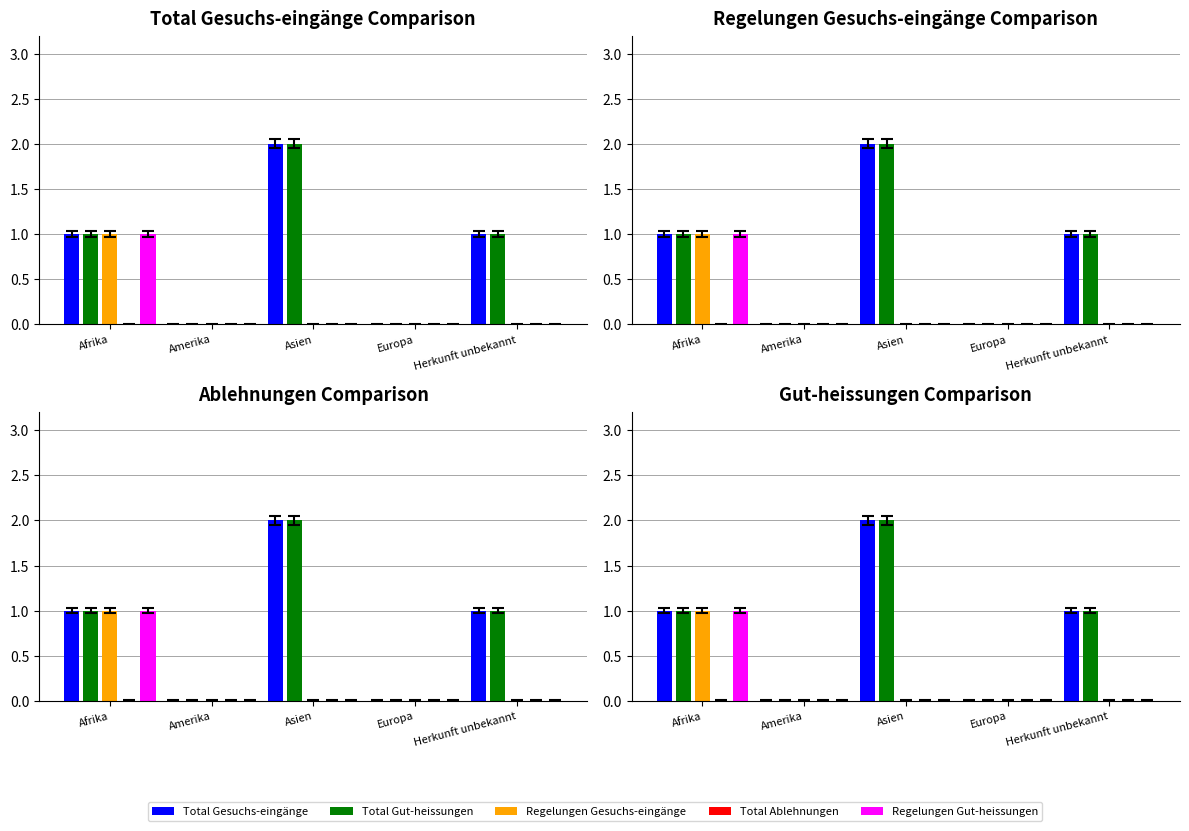

What is the label of the 1st bar from the left?

Afrika